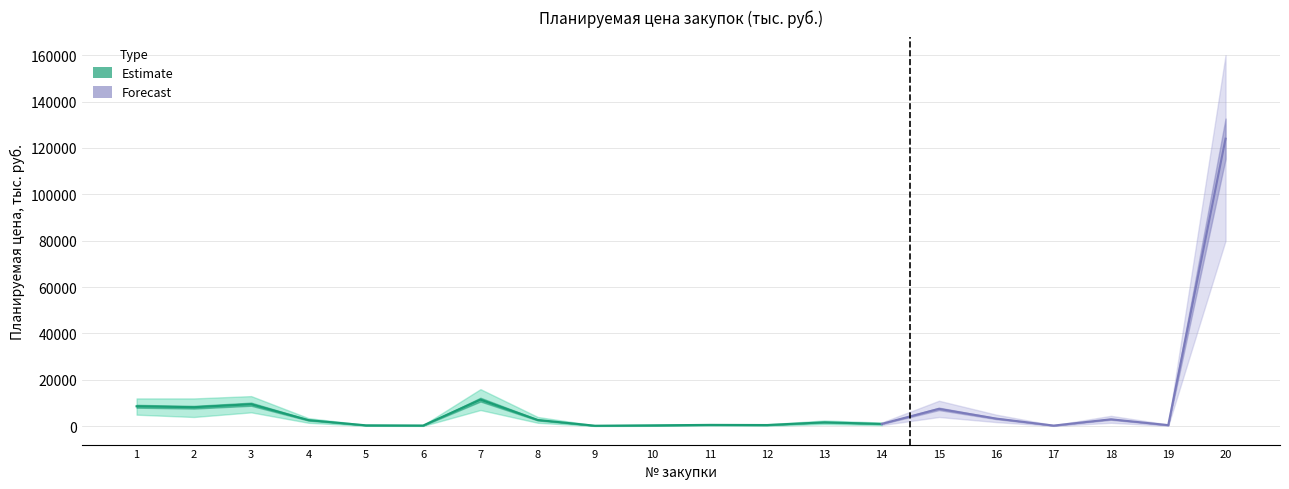

Where is the data nearest to the value 62113?

7